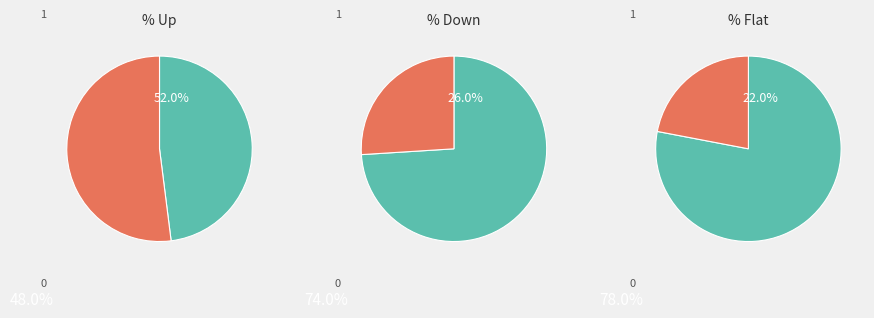

What portion of the pie excludes -?

78.0%